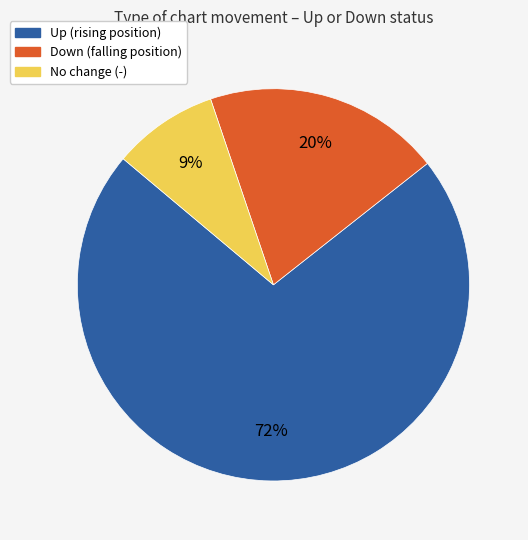

Does any single category account for the majority?

Yes